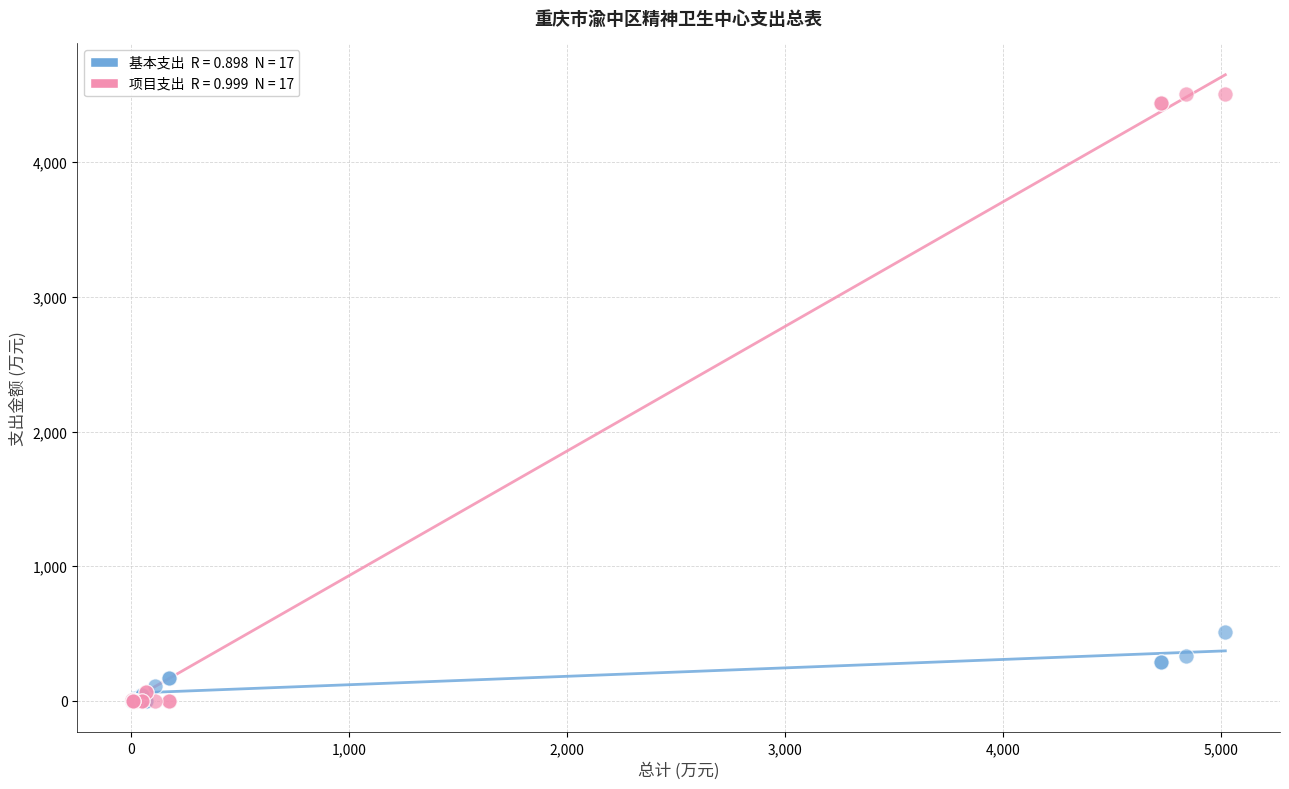

Across all series, what Y value is closest to 2253?

513.4